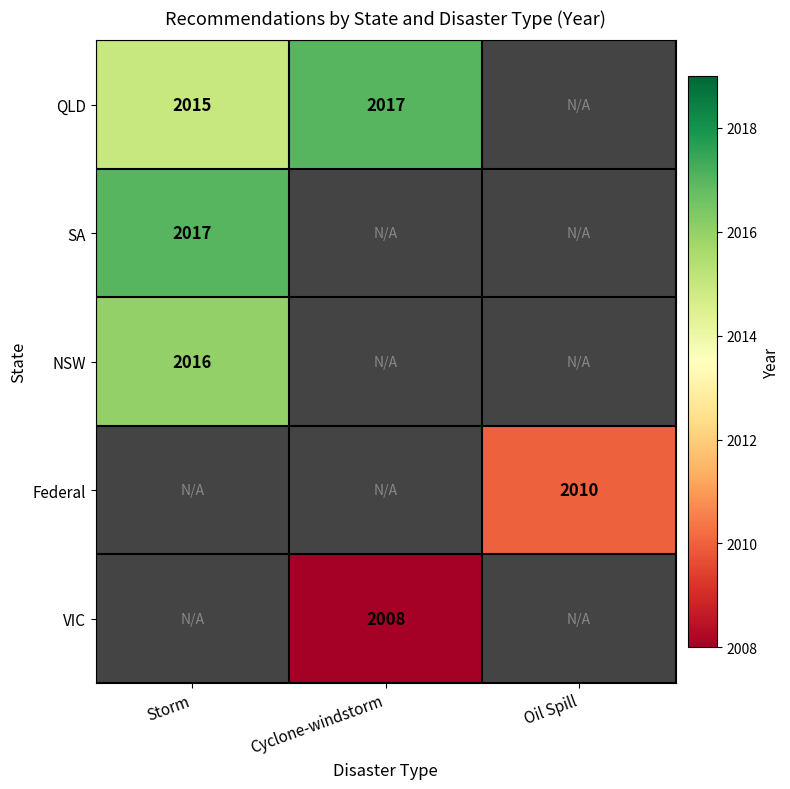

The QLD series shows 1082 at Cyclone-windstorm. True or false?

False